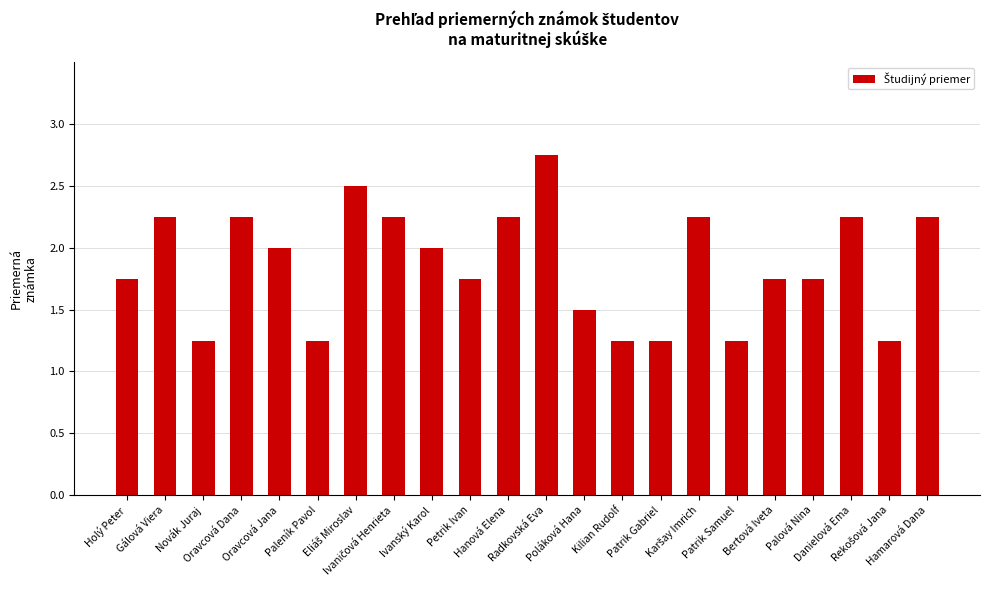

What is the average value?

1.9